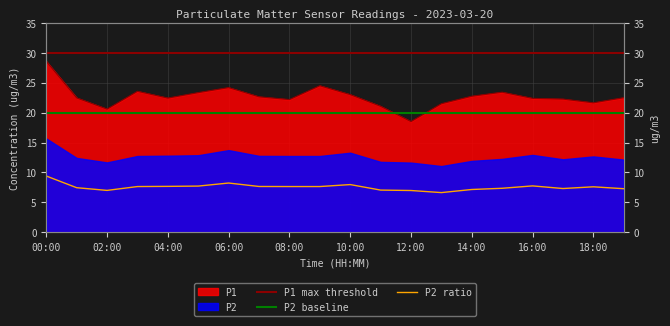

True or false: P1 and P2 cross at least once.

False